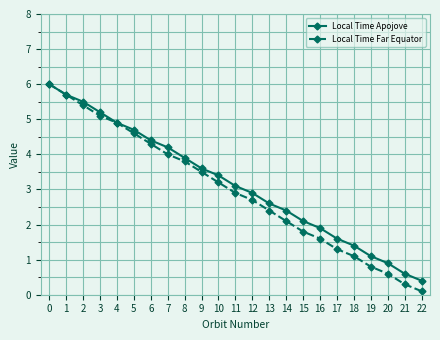

What is the sum of the Local Time Apojove values at 13 and 6?

7.0